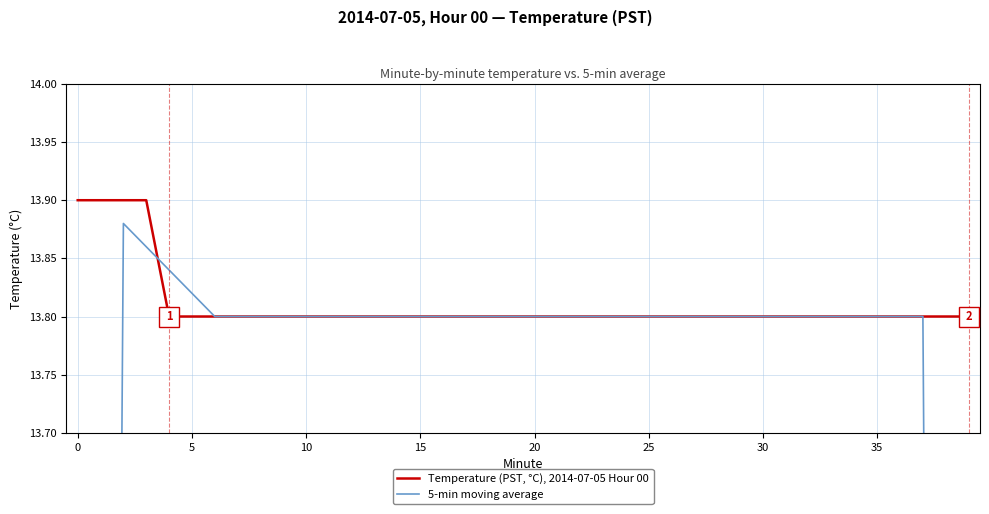

At 30, list the series in order from smallest to largest.

Temperature (PST, °C), 2014-07-05 Hour 00, 5-min moving average